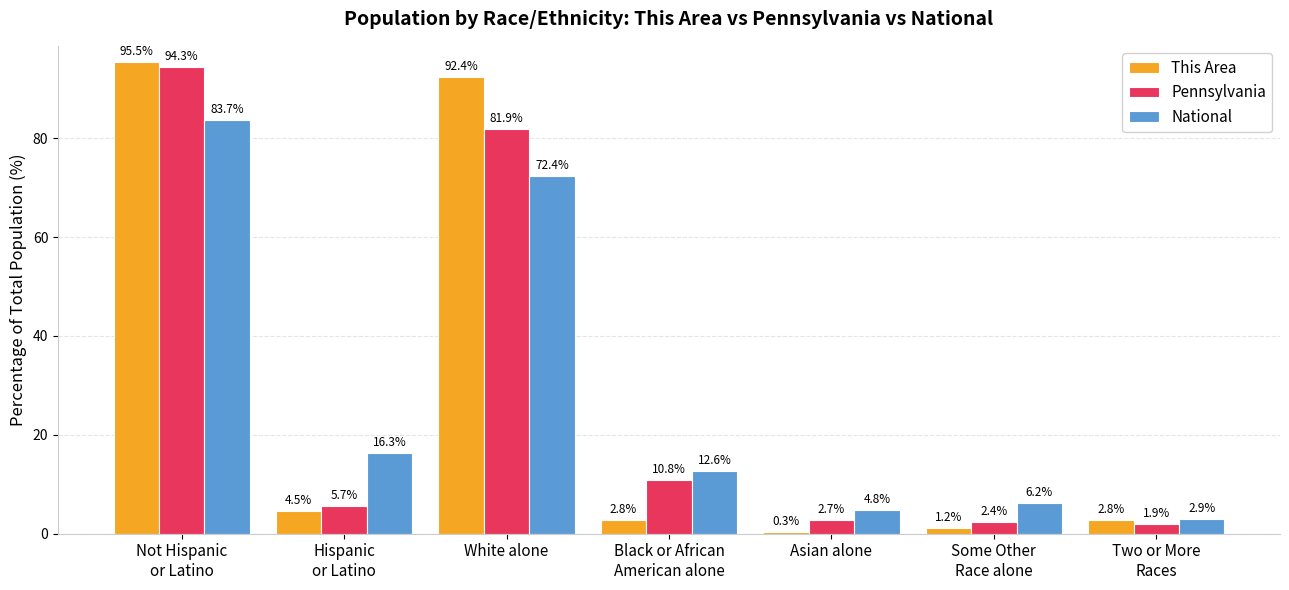

What is the difference between the maximum and second lowest values in the Pennsylvania series?

92.0